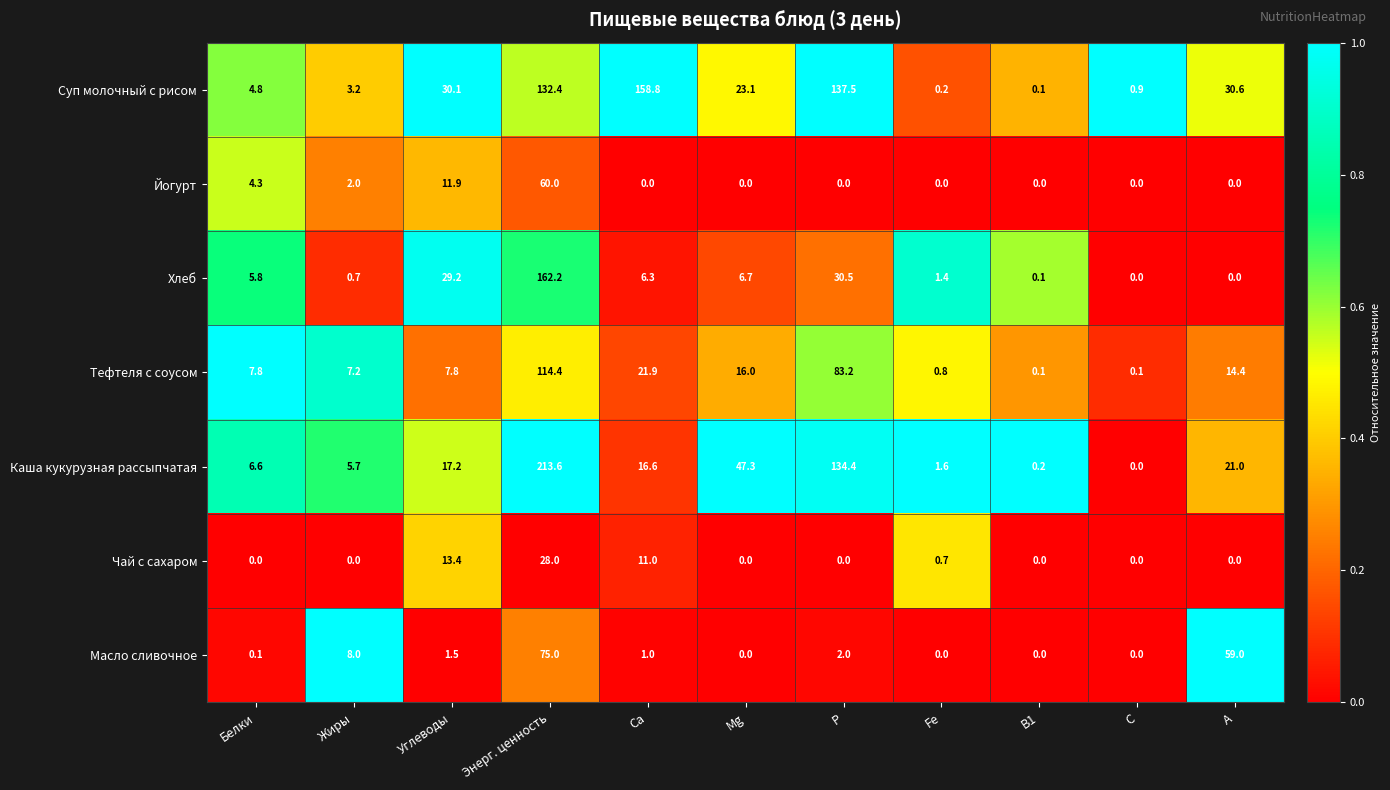

What is the spread (max minus min) of values at Mg?

47.3